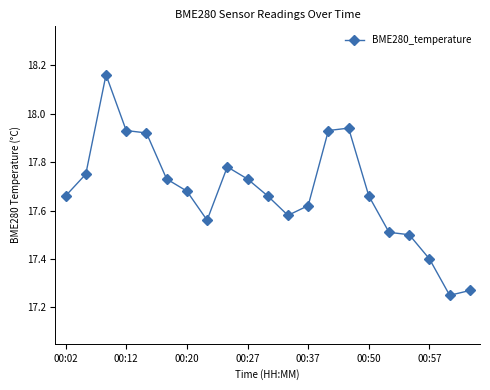

Is this an area chart (filled region under the line)?

No